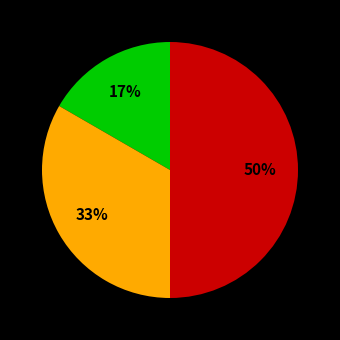

To the nearest percent, what is the average slice percentage?

33%